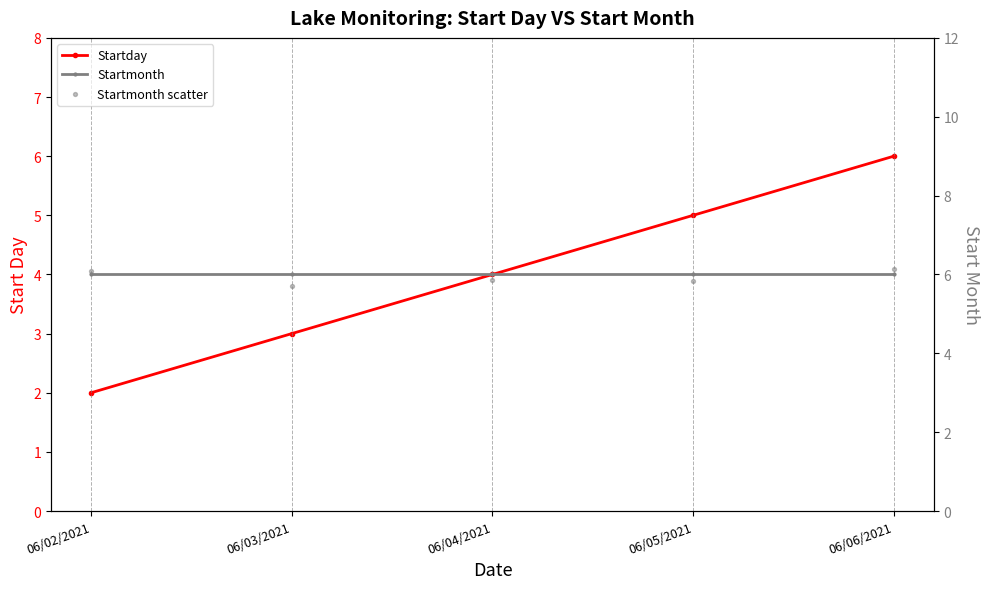

Is the value of Startmonth at 06/06/2021 greater than the value of Startmonth scatter at 06/03/2021?

Yes